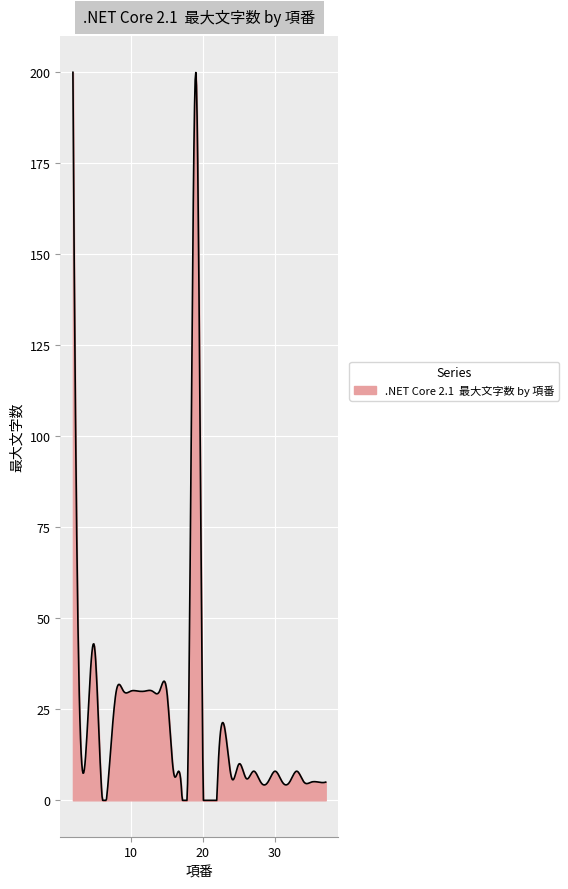

What is the maximum value shown in the chart?

200.0